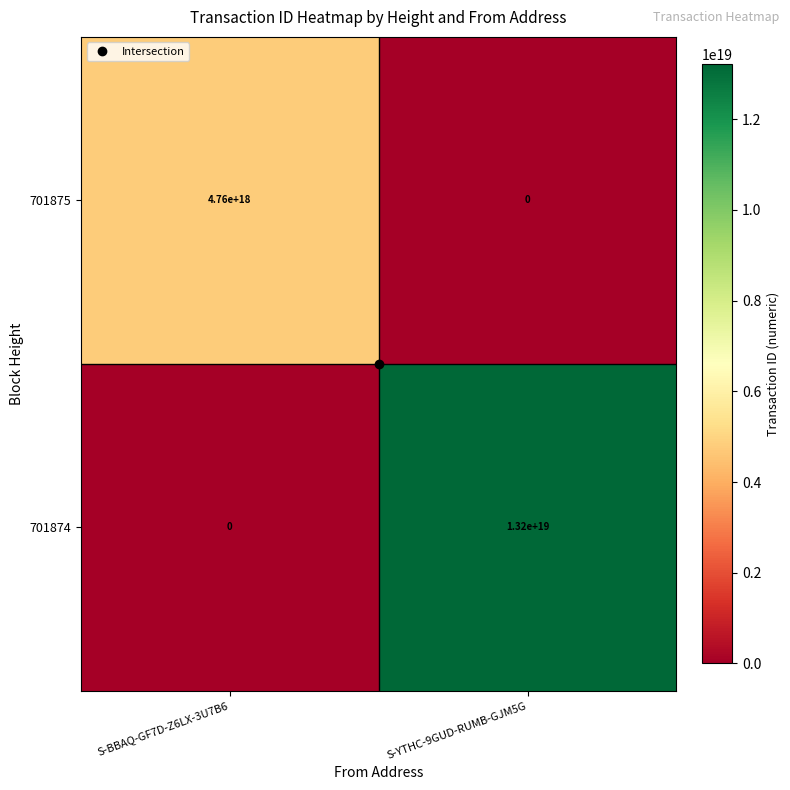

At which label is 701875 closest to 2380000000000000000?

S-BBAQ-GF7D-Z6LX-3U7B6